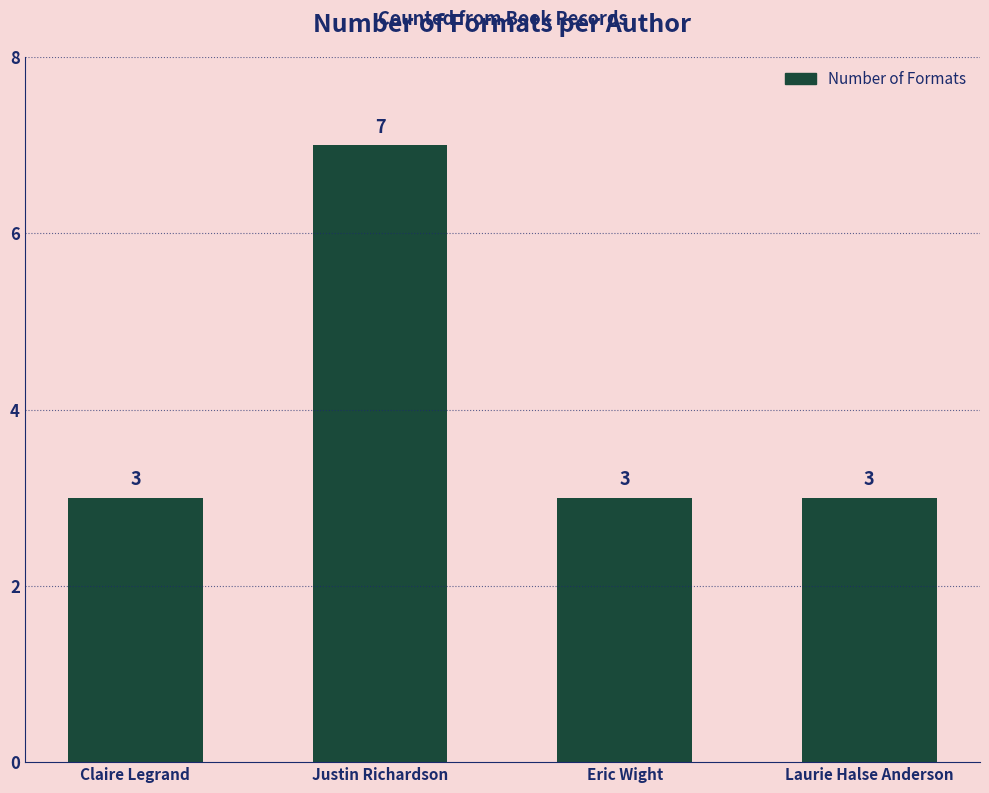

The value at Eric Wight is 3. True or false?

True